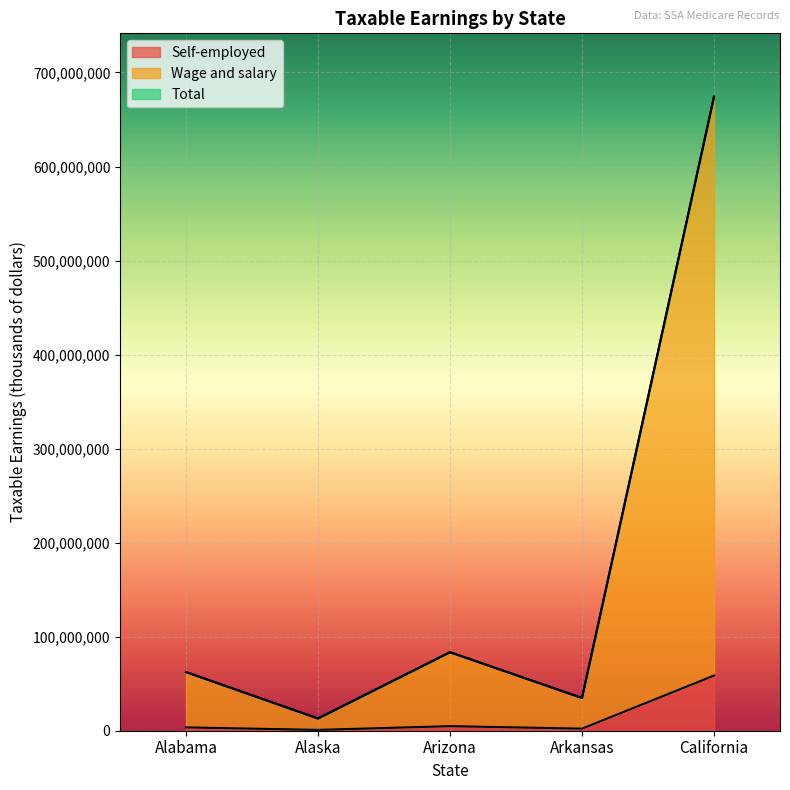

True or false: Self-employed and Wage and salary cross at least once.

False